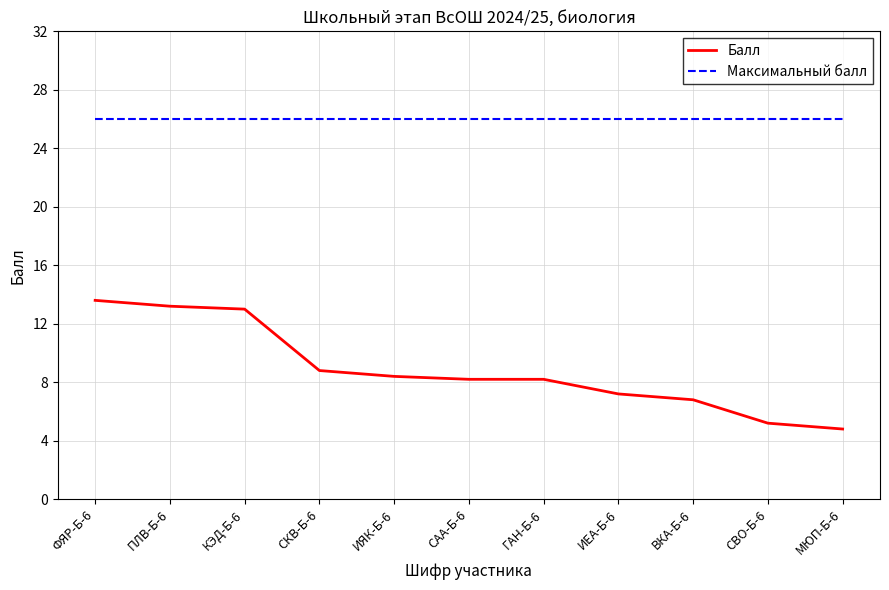

What is the sum of all Максимальный балл values?

286.0